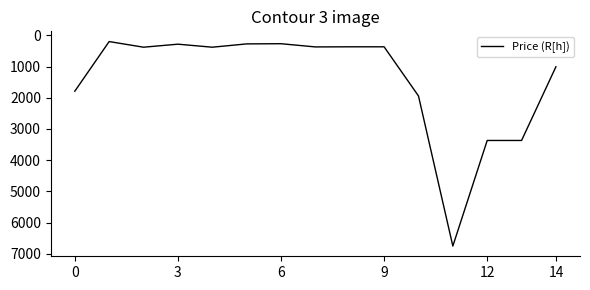

What is the greatest value displayed?

6753